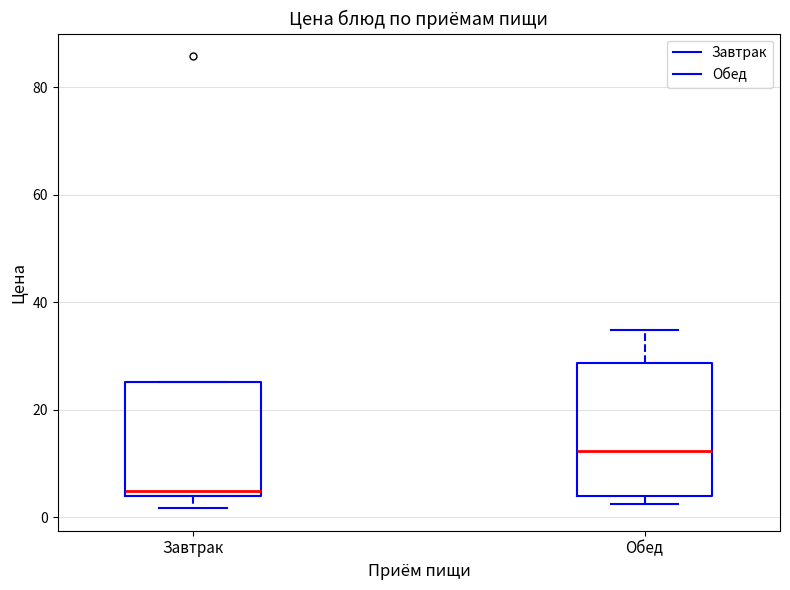

Reading left to right, read every box against the y-axis: the position of its median line, the range the box covers, and the ends of its whiskers. The values are not printed on the chart, so give them approximately, as read against the axis.

Завтрак: median 4 (just above the box's lower edge), box 4 to 26, whiskers 2 to 26
Обед: median 12, box 4 to 28, whiskers 2 to 34